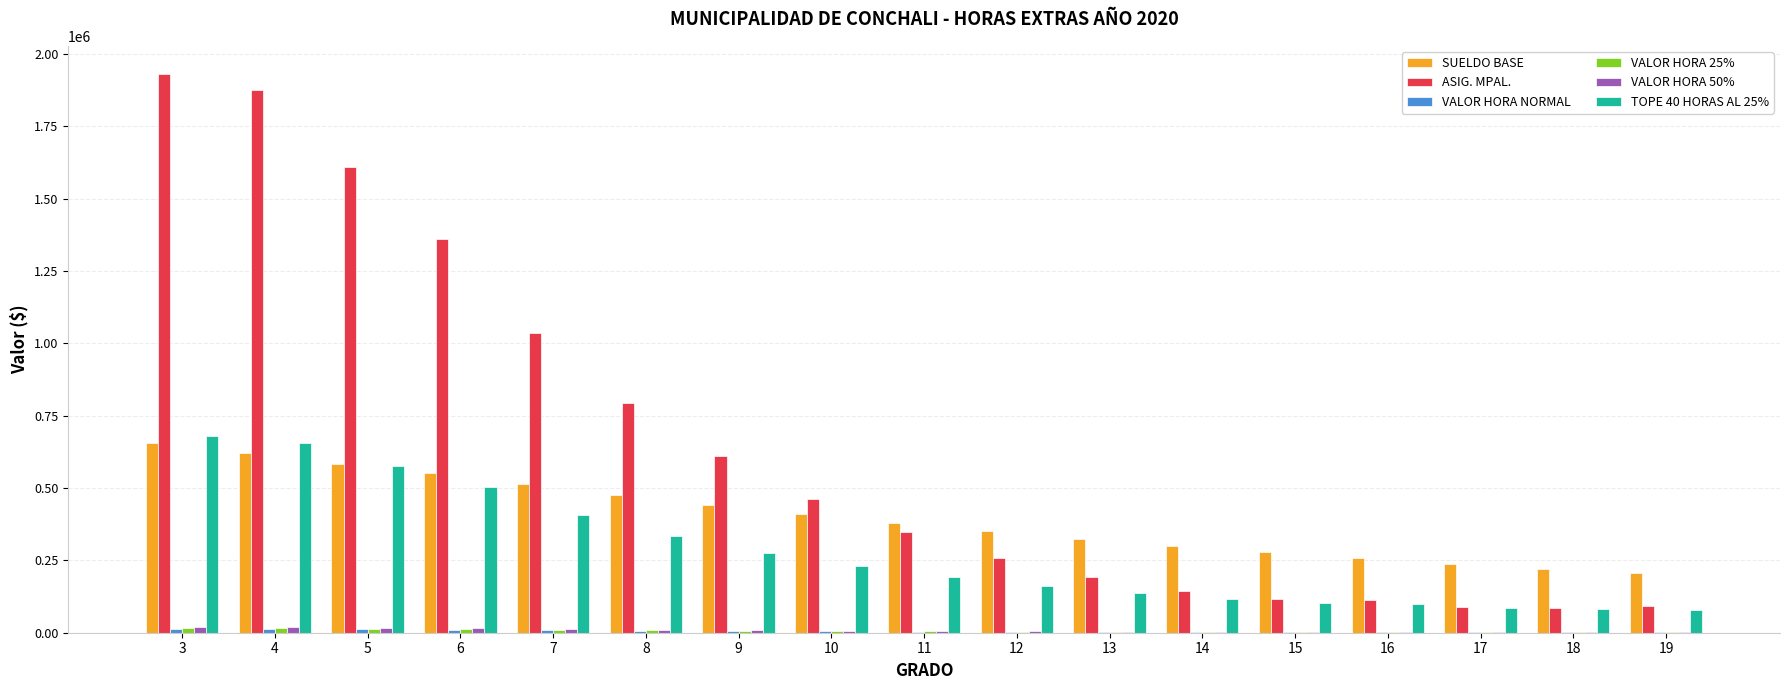

Which series changed the most between 6 and 19?

ASIG. MPAL.